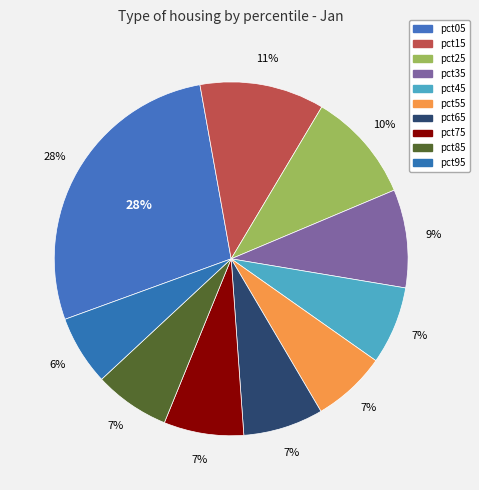

What percentage do pct25 and pct35 together represent?

19.1%